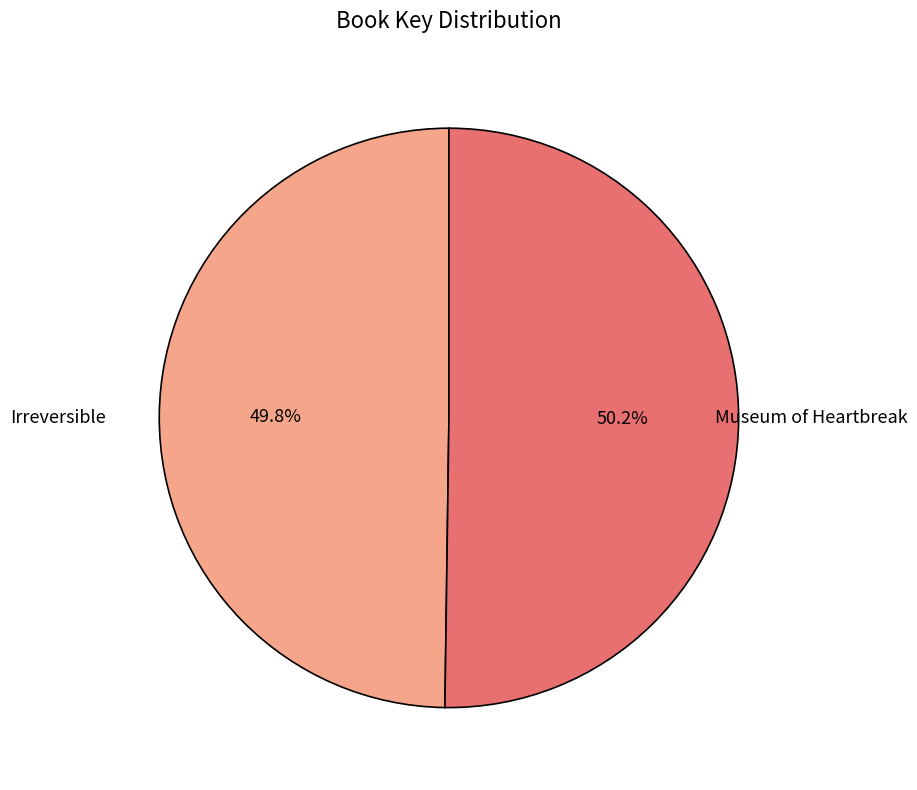

Is there a majority slice in this chart?

Yes